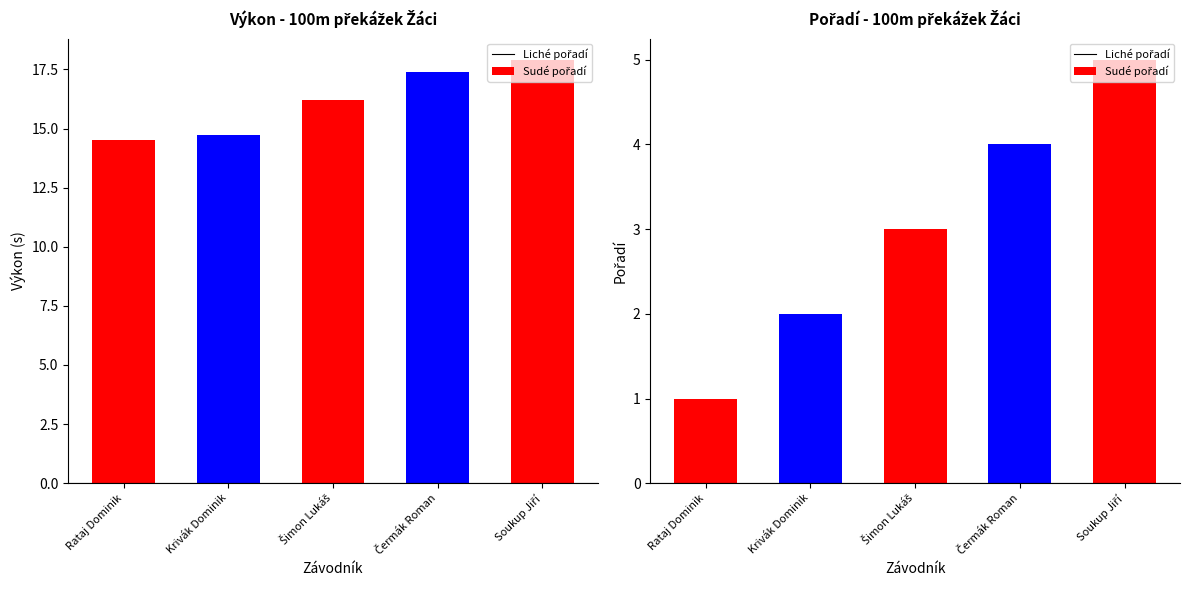

Reading left to right, extract all data points from this chart.

Výkon: Rataj Dominik=14.5	Krivák Dominik=14.7	Šimon Lukáš=16.2	Čermák Roman=17.4	Soukup Jiří=17.9
Pořadí: Rataj Dominik=1.0	Krivák Dominik=2.0	Šimon Lukáš=3.0	Čermák Roman=4.0	Soukup Jiří=5.0